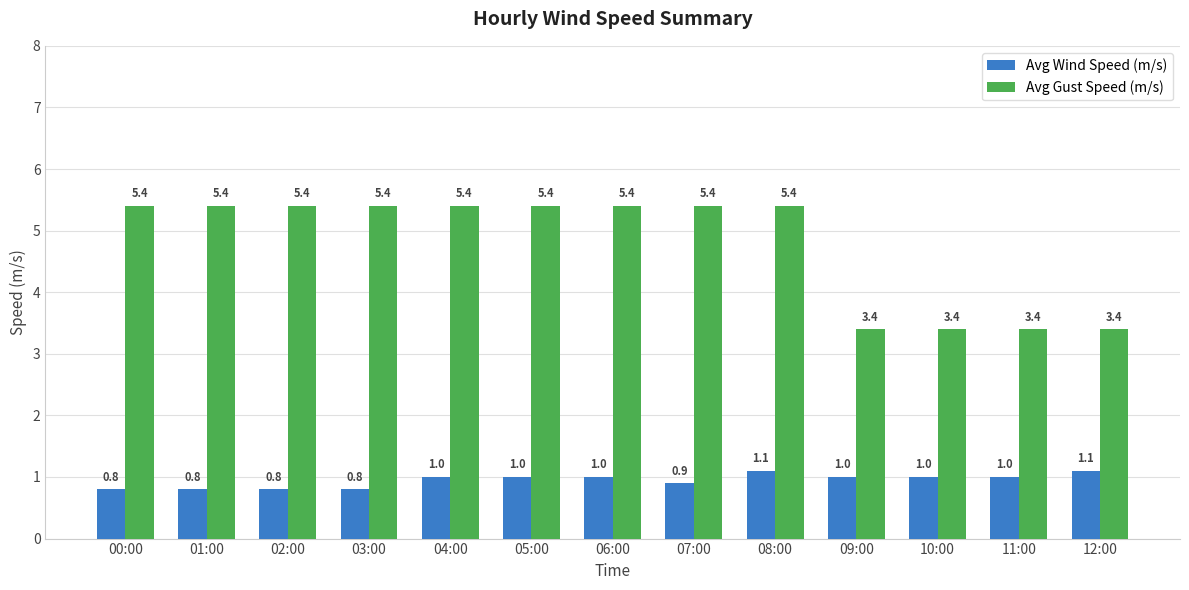

Count the Avg Wind Speed (m/s) values in the range 0 to 1.

11